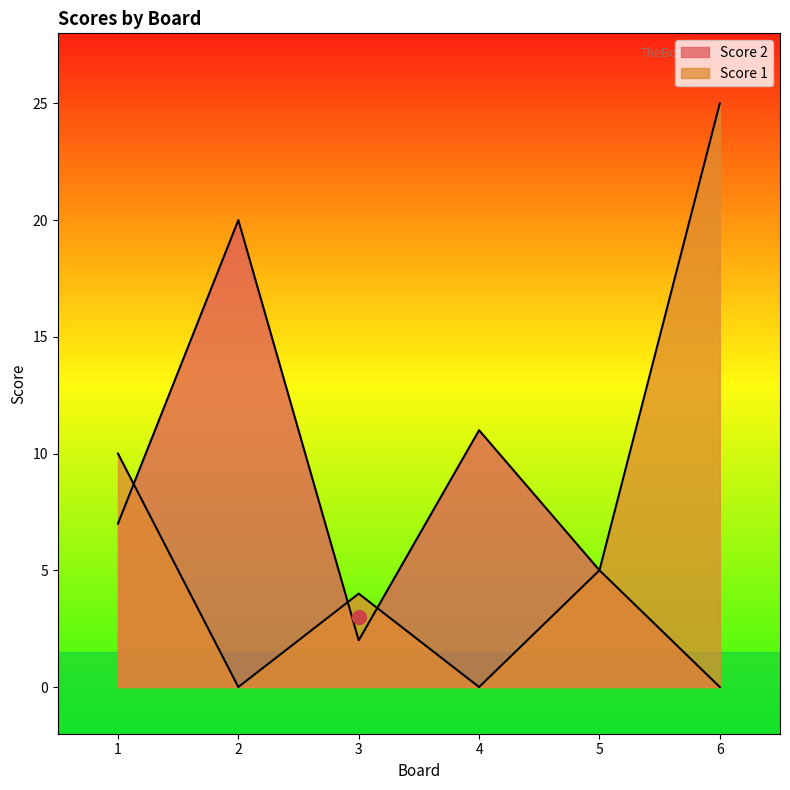

Rank the series by their average value, from lowest to highest.

Score 1, Score 2